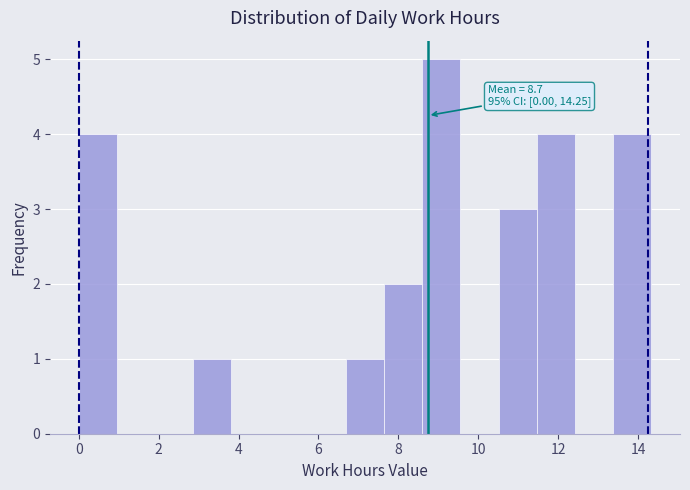

Over which range of the x-axis is the bar tallest?

8.6 to 9.6